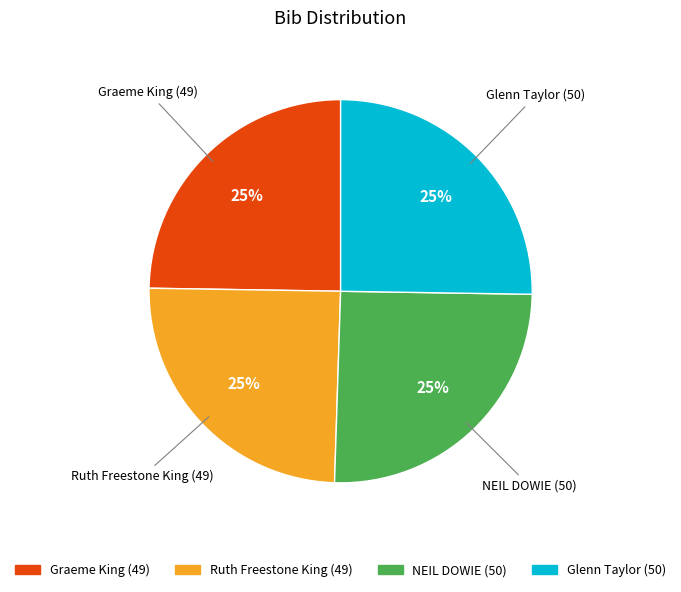

The NEIL DOWIE (50) slice represents 25% of the pie. True or false?

True